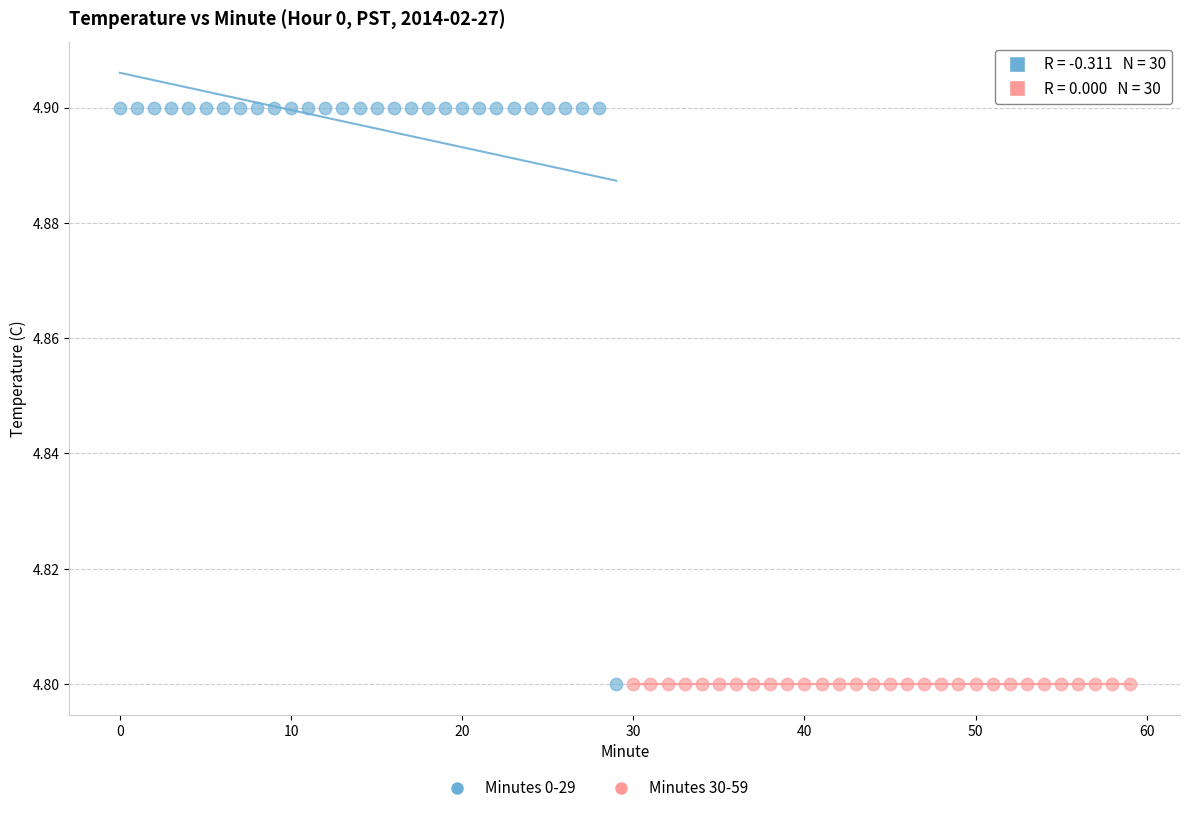

Which series contains the highest Y value?

Minutes 0-29